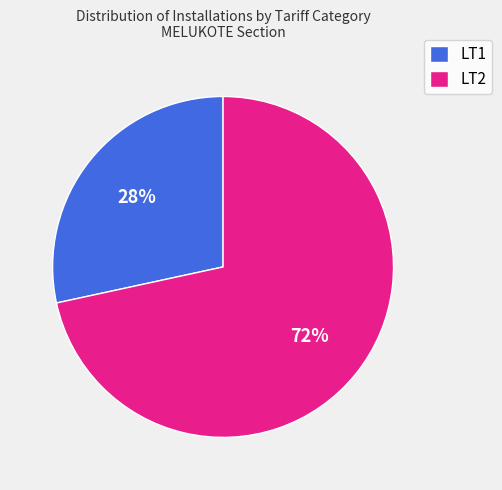

Count the number of slices in the pie.

2